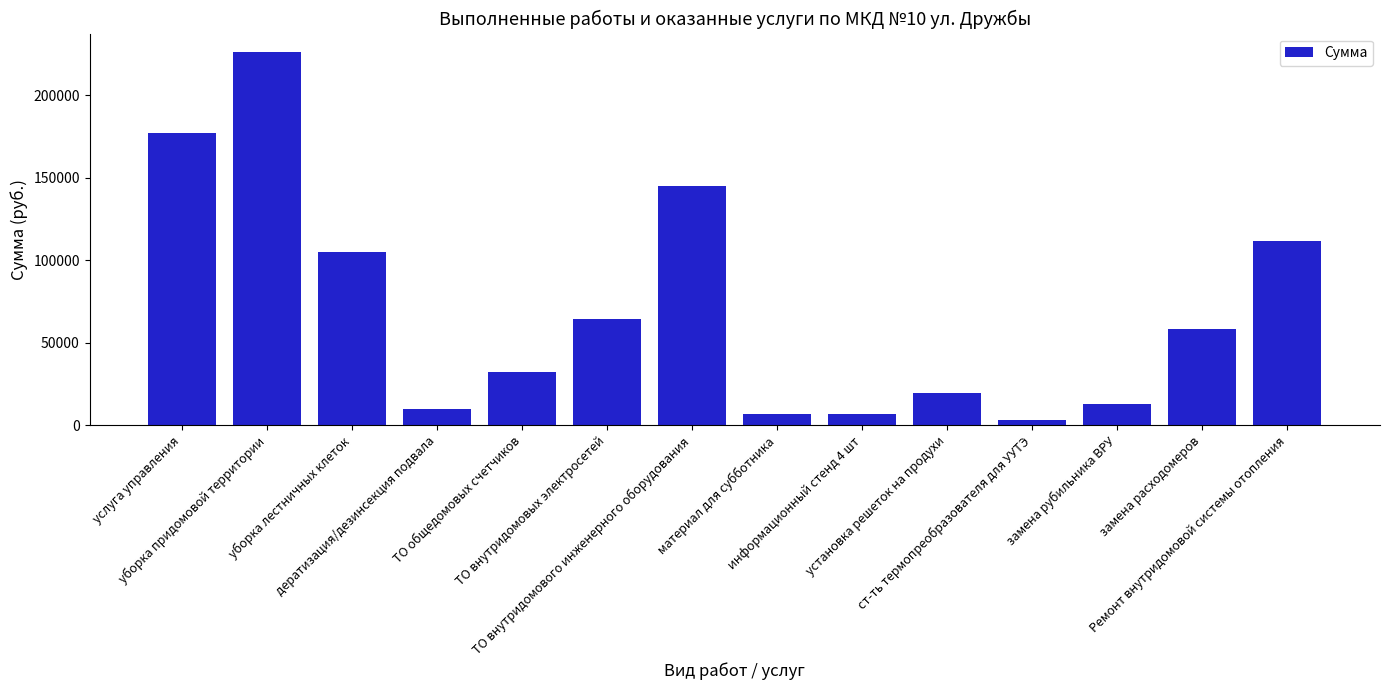

What is the maximum value shown in the chart?

225986.7